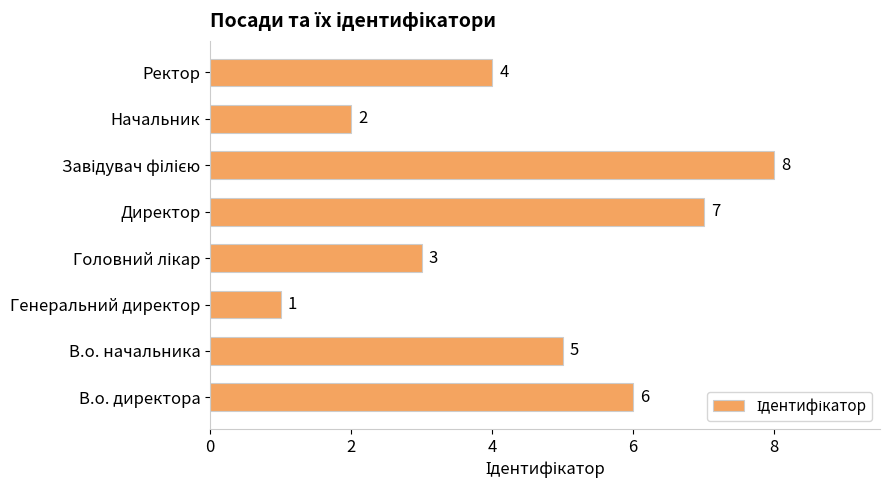

What is the difference between the maximum and minimum values?

7